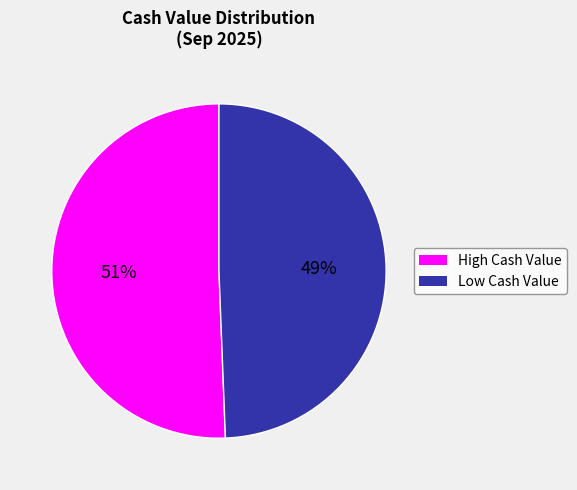

To the nearest percent, what is the average slice percentage?

50%